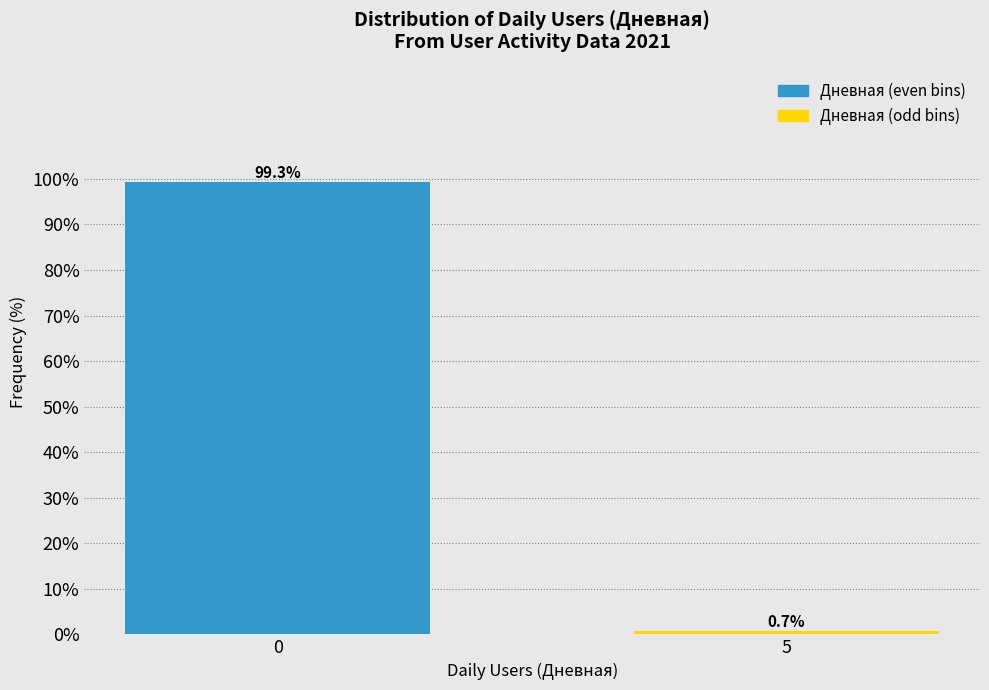

Reading left to right, transcribe all the data shown in this chart.

99.3	0.7